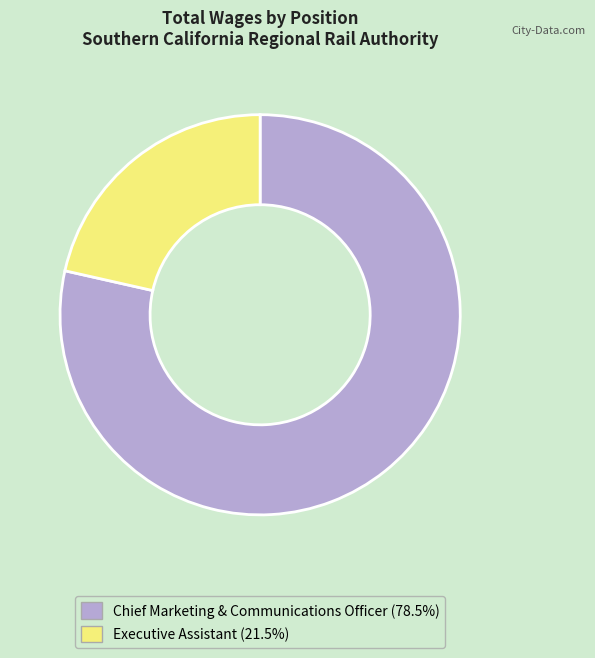

Is the sum of Chief Marketing & Communications Officer and Executive Assistant greater than half?

Yes